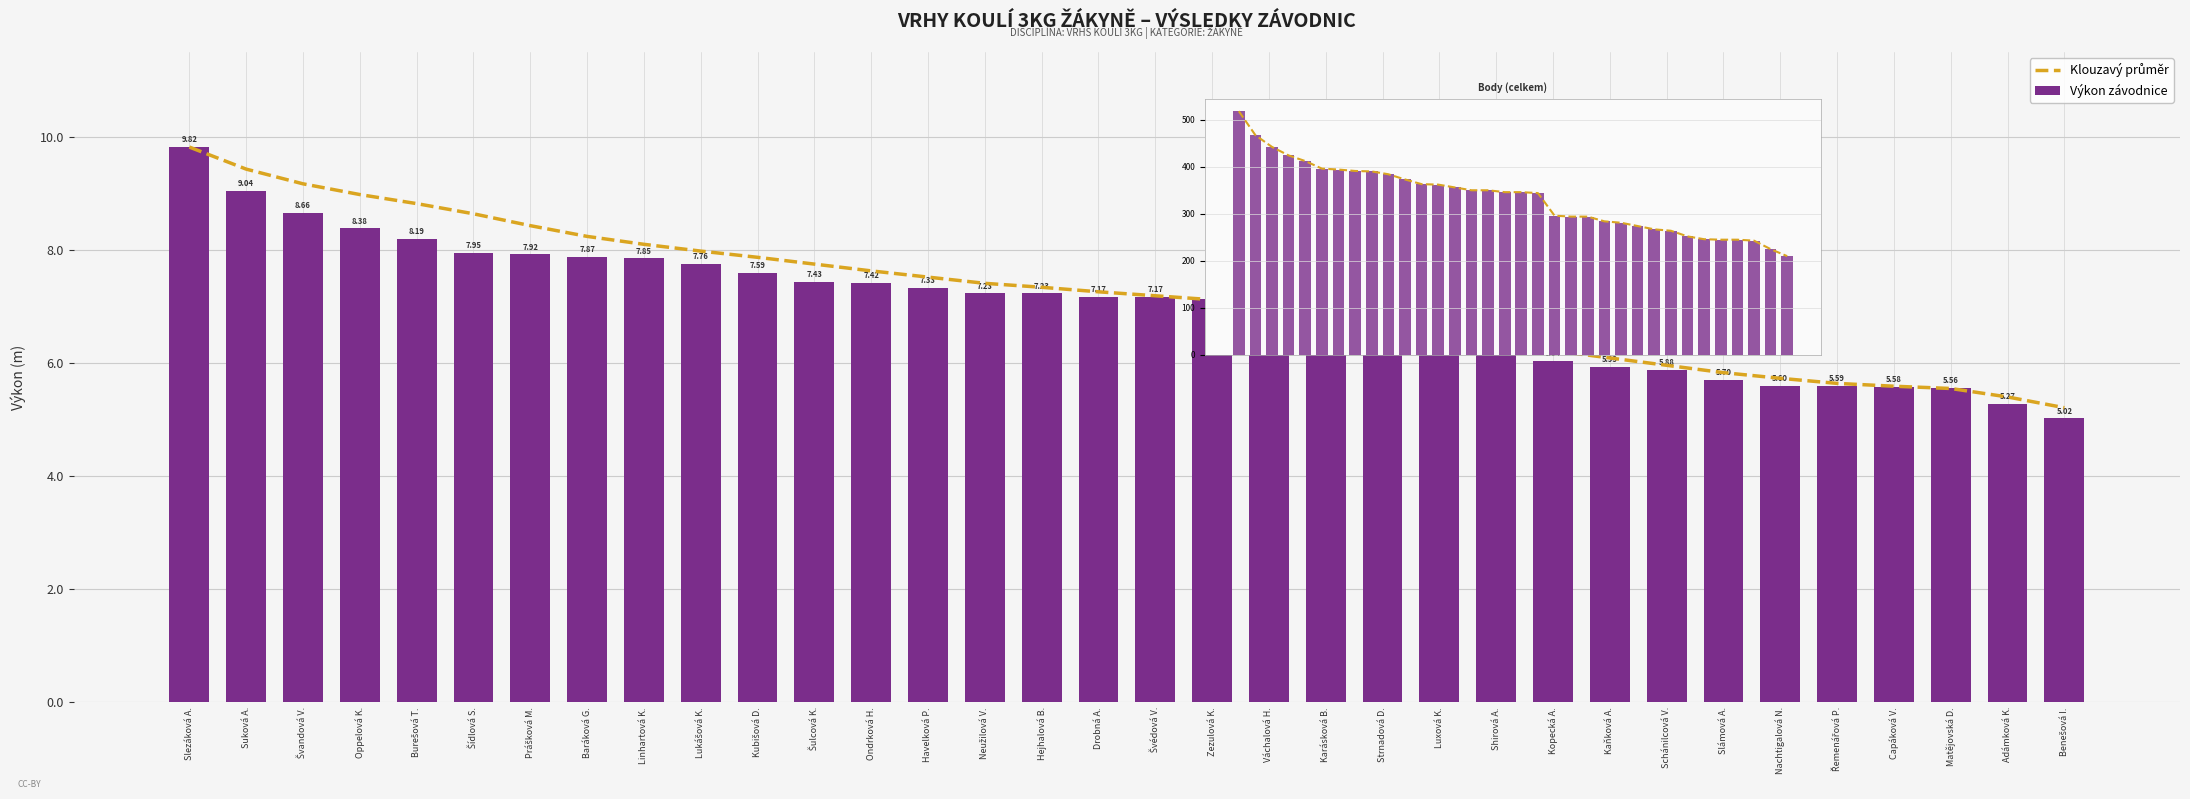

What is the label of the 28th bar from the left?

Slámová A.